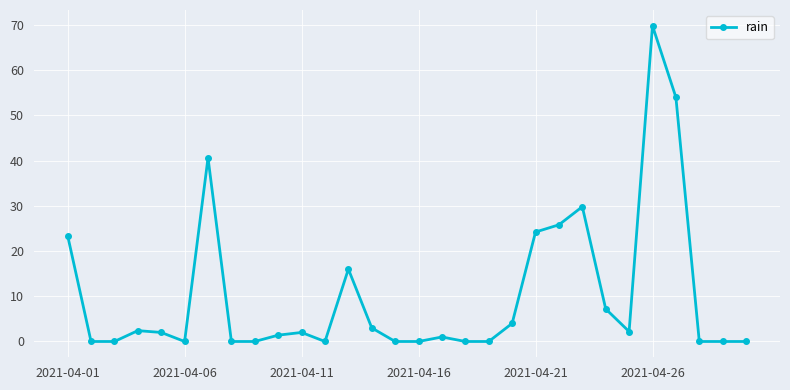

What is the average value?

10.3